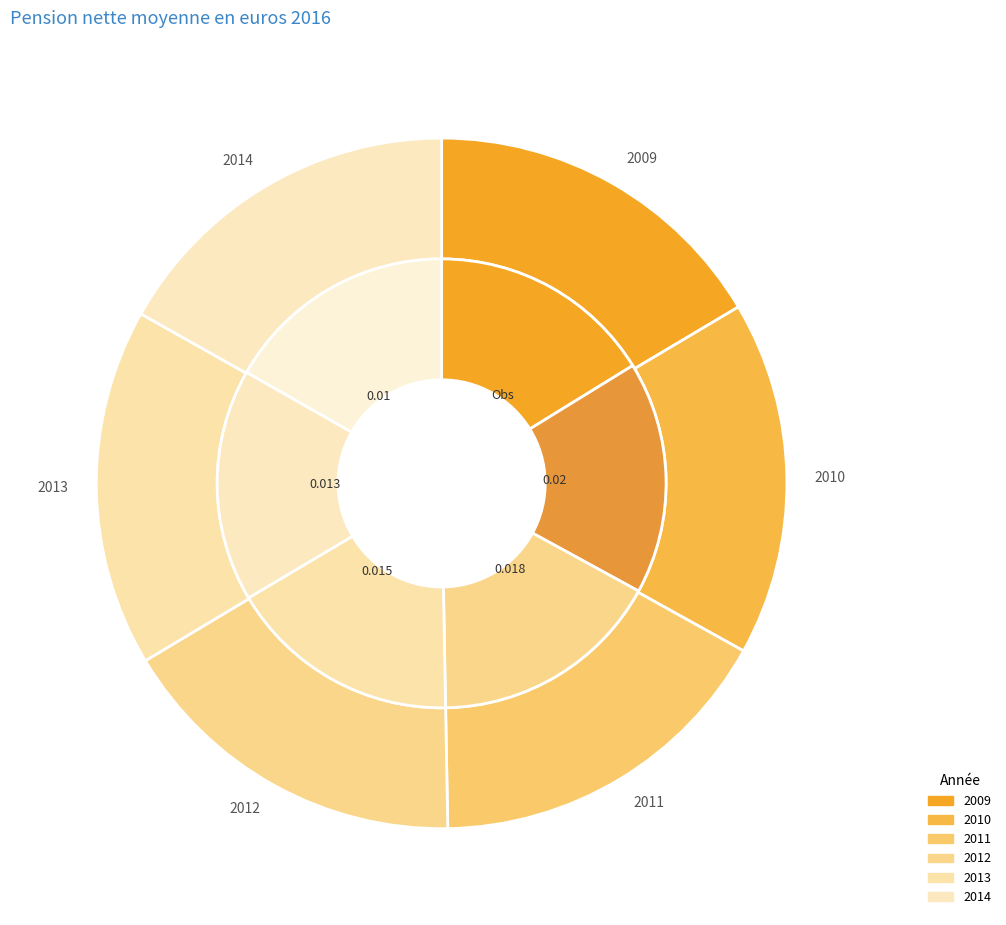

How many slices are in this pie chart?

6